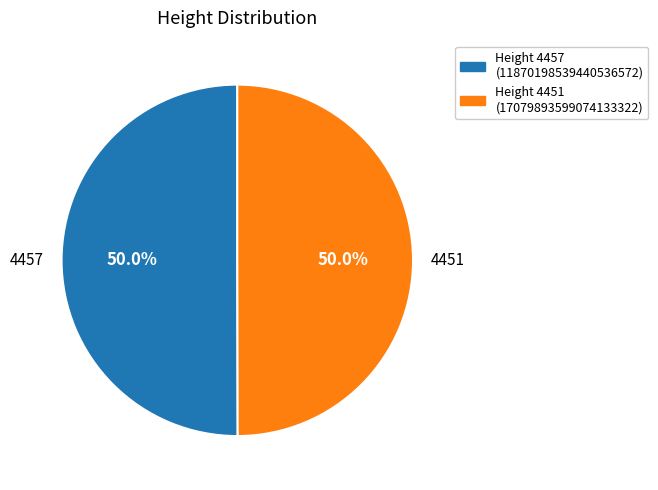

How much of the chart is everything except 4451?

50.0%